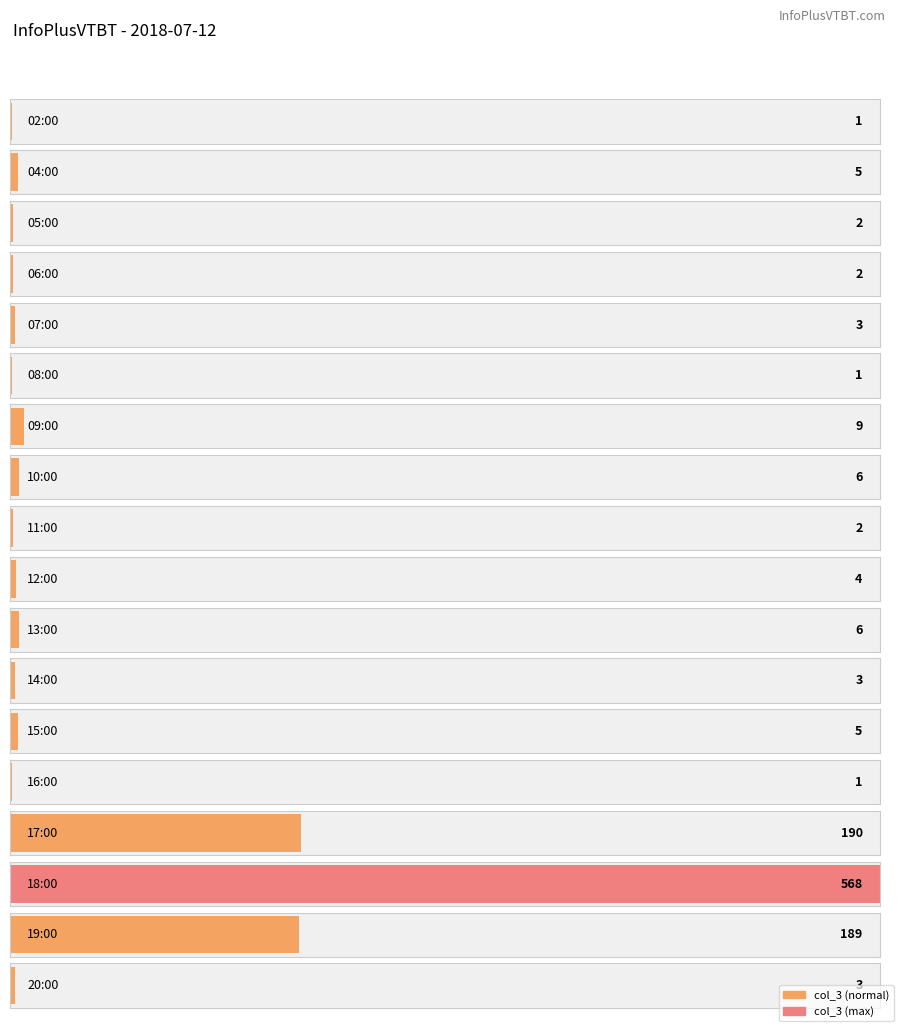

List the labels in order of value, largest first.

18:00, 17:00, 19:00, 09:00, 10:00, 13:00, 04:00, 15:00, 12:00, 07:00, 14:00, 20:00, 05:00, 06:00, 11:00, 02:00, 08:00, 16:00